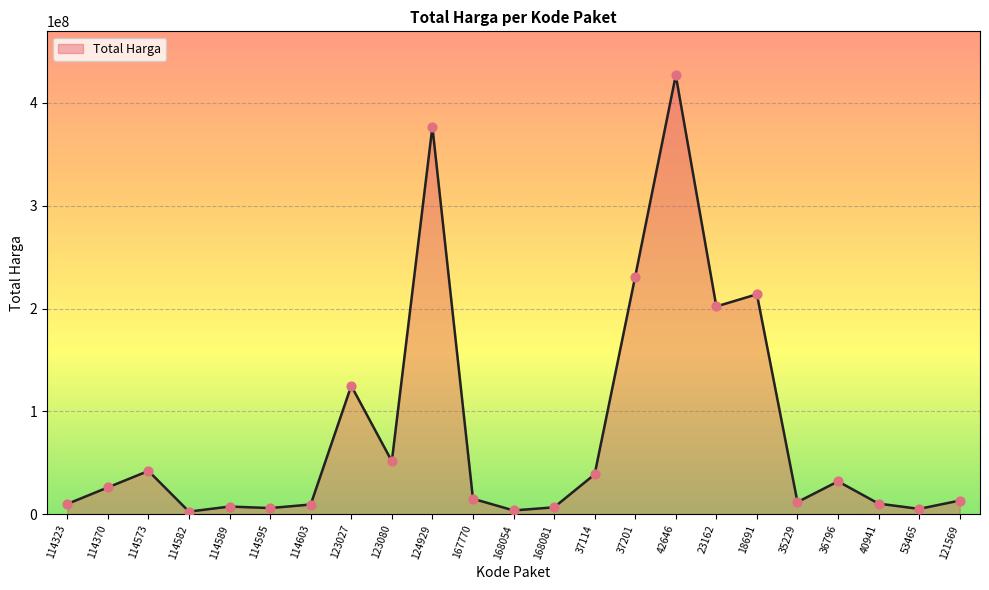

What is the change in value from 36796 to 53465?

-26732400